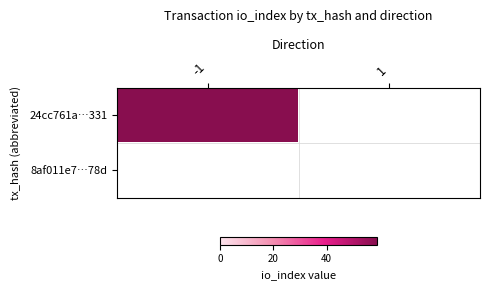

Between -1 and 1, which series saw the biggest shift?

24cc761a7a6ee95a34ec0eed2a305856f334331